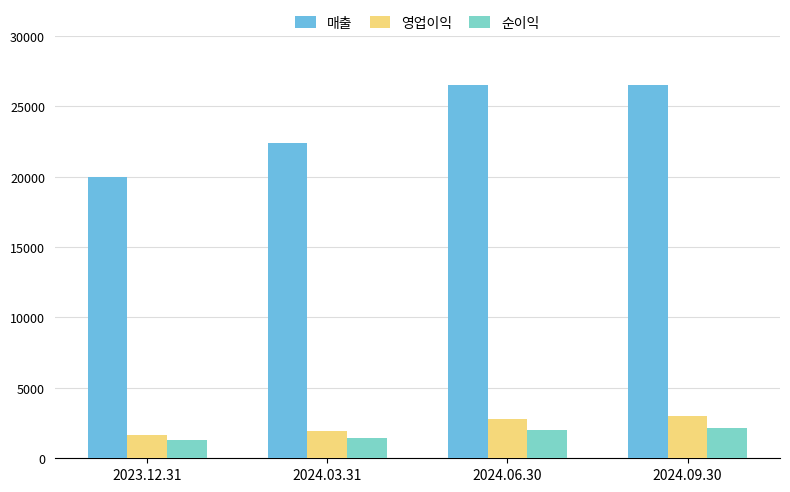

What is the total value across all series at 2024.06.30?

31290